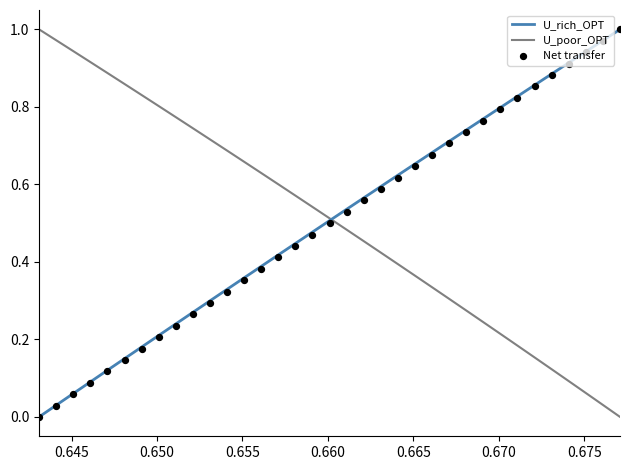

Which series has the largest total across all categories?

U_poor_OPT